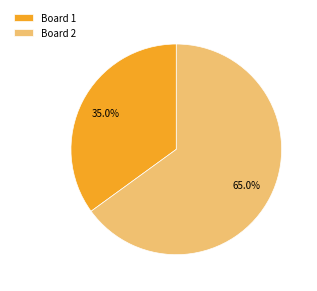

Rank the categories by value from highest to lowest.

Board 2, Board 1